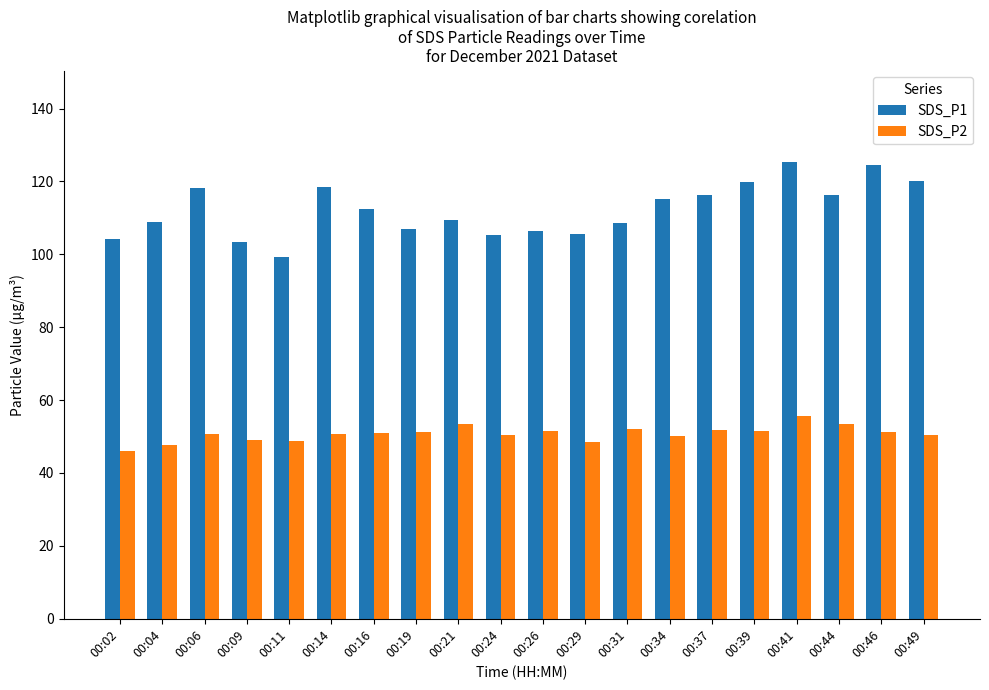

Read the SDS_P1 value at 00:26.

106.5